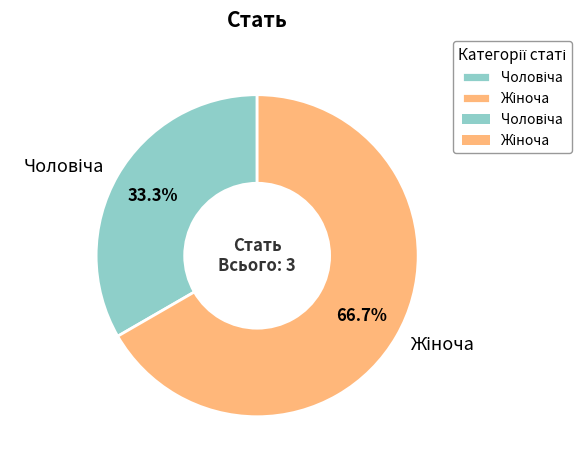

Is there a majority slice in this chart?

Yes